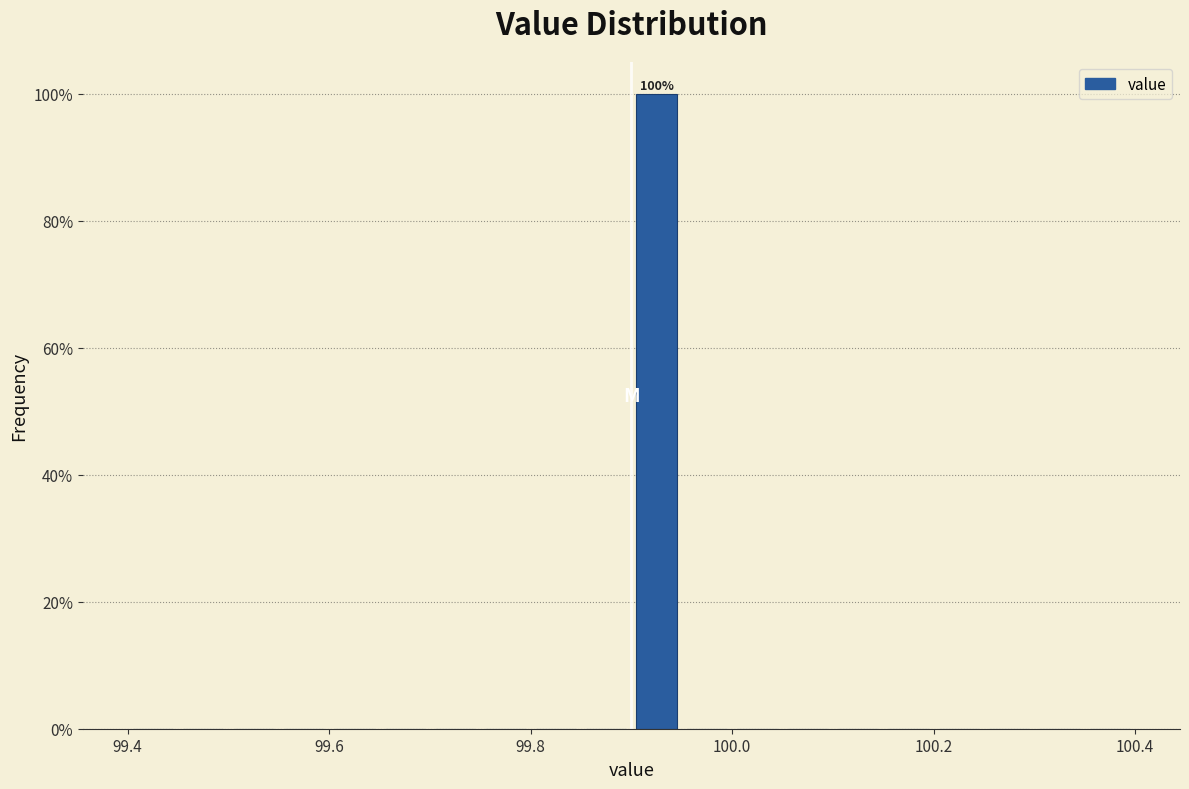

Around what value on the x-axis is the tallest bar? Give the approximate position of its centre, as read against the axis.

99.92